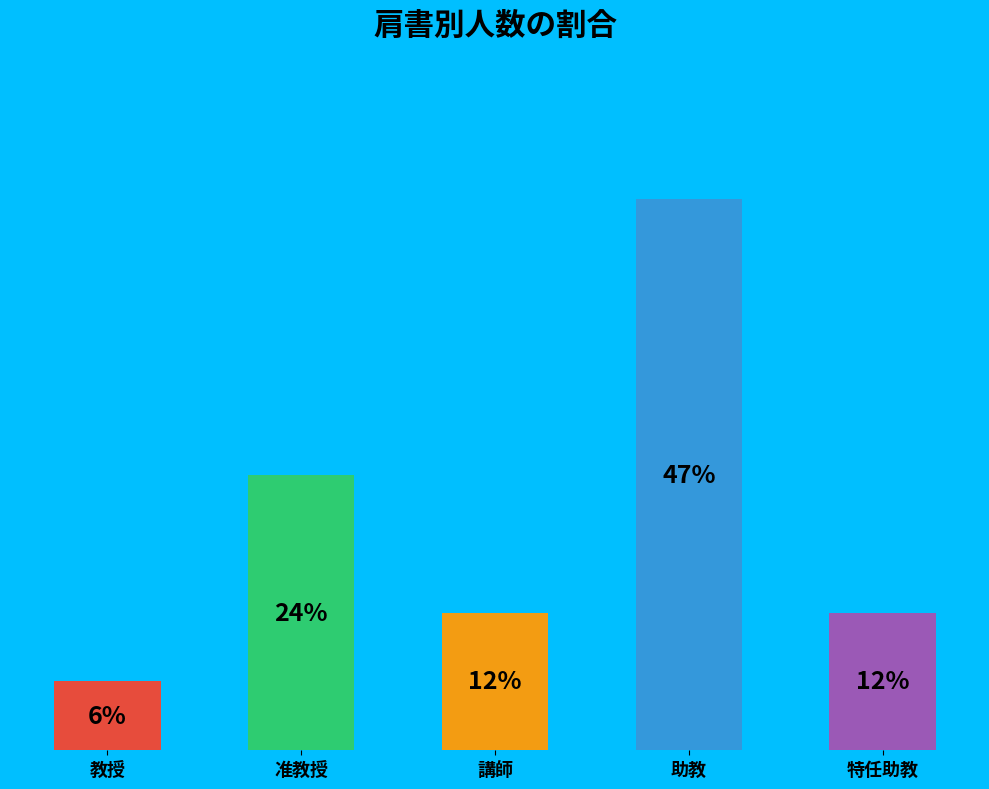

To the nearest percent, what is the combined percentage of 教授 and 准教授?

29%